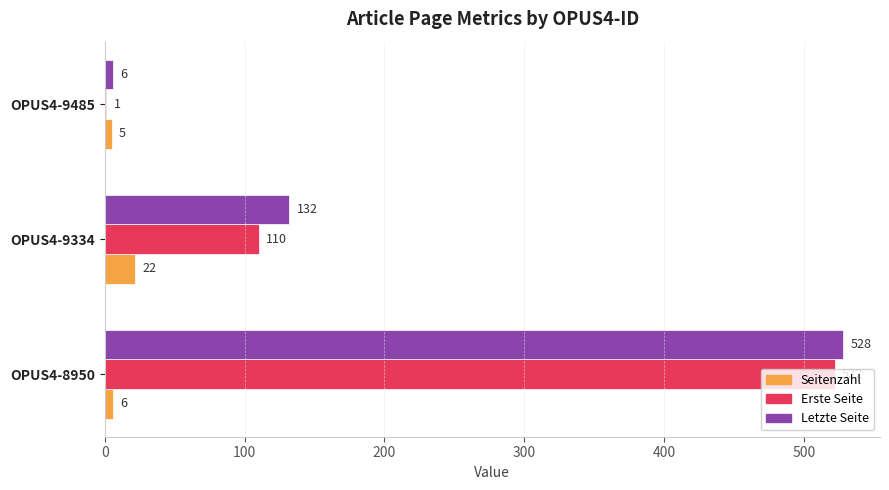

The value of Erste Seite at OPUS4-9334 is 56. True or false?

False